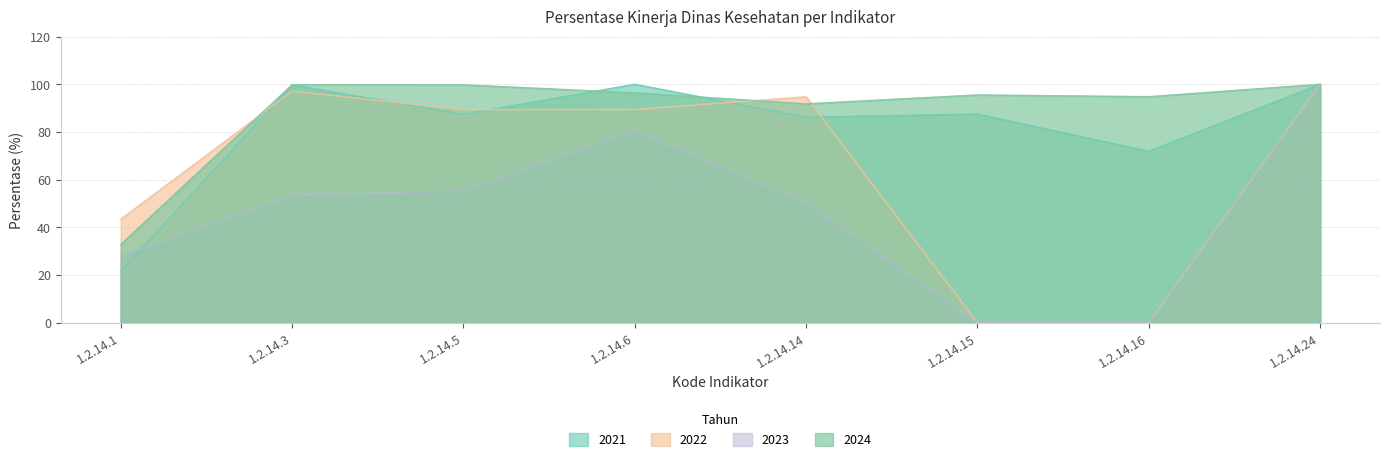

True or false: 2023 and 2024 intersect in this chart.

False